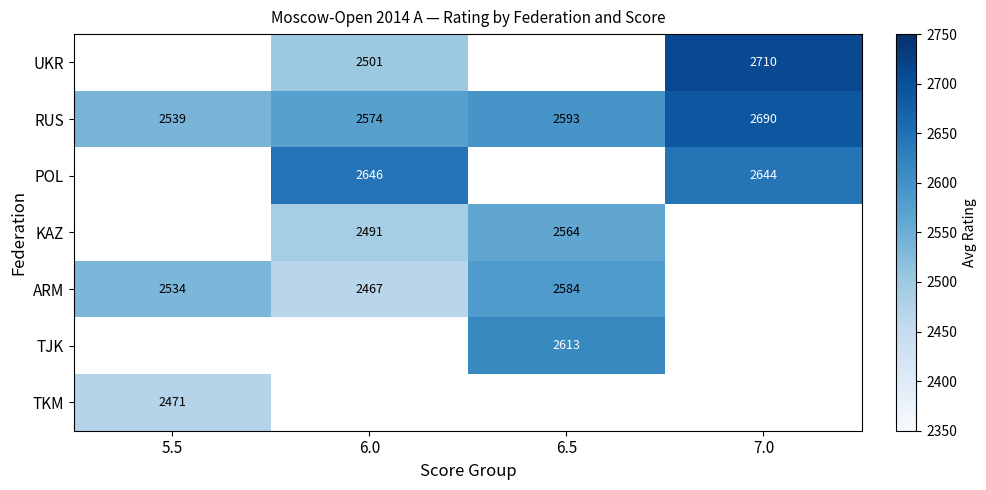

Count the RUS values in the range 2574 to 2690.

3